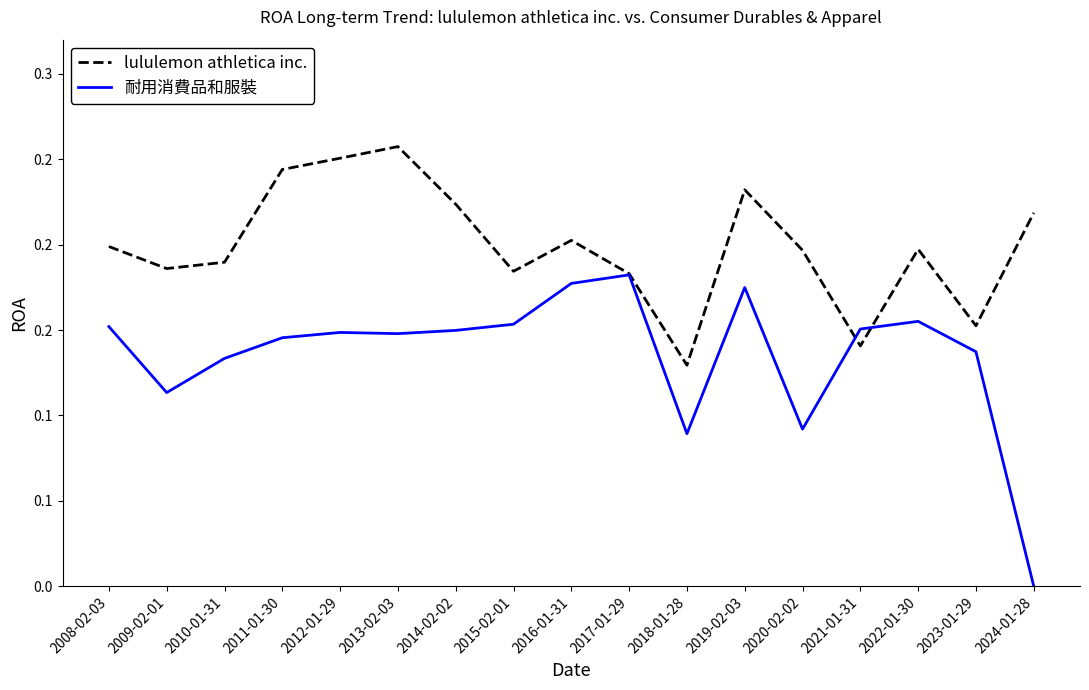

At which category does 耐用消費品和服裝 reach its first local peak?

2012-01-29